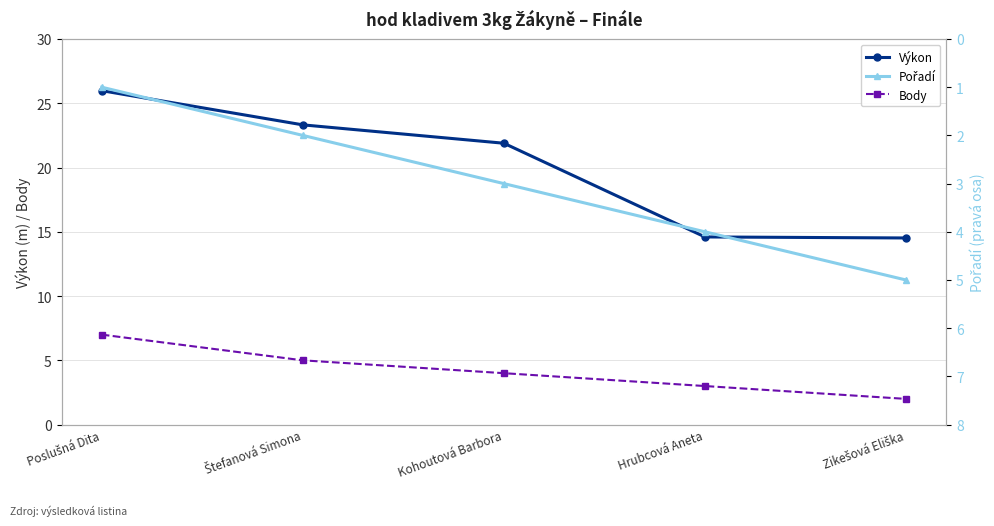

What position from the left is Hrubcová Aneta?

4